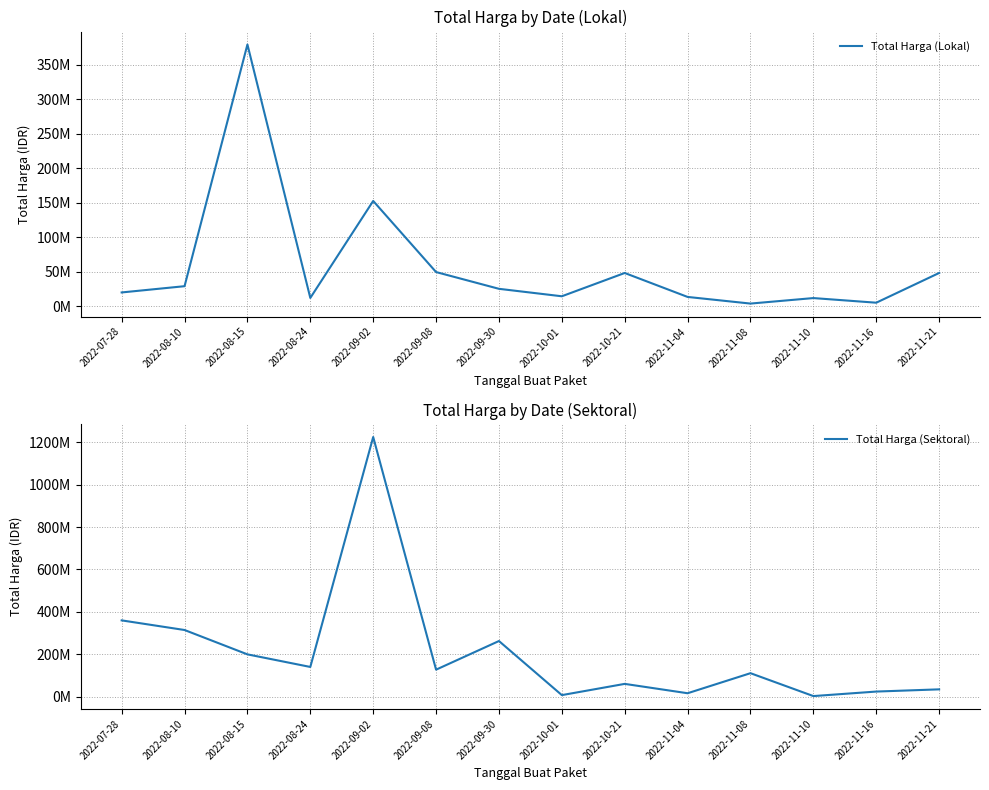

The value of Total Harga (Sektoral) at 2022-09-02 is 1224682000. True or false?

True